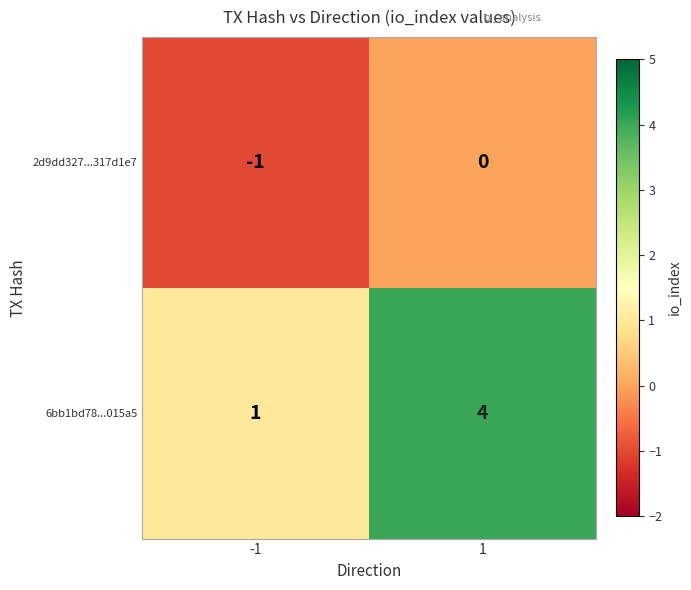

Reading left to right, transcribe all the data shown in this chart.

2d9dd327...317d1e7: -1=-1	1=0
6bb1bd78...015a5: -1=1	1=4